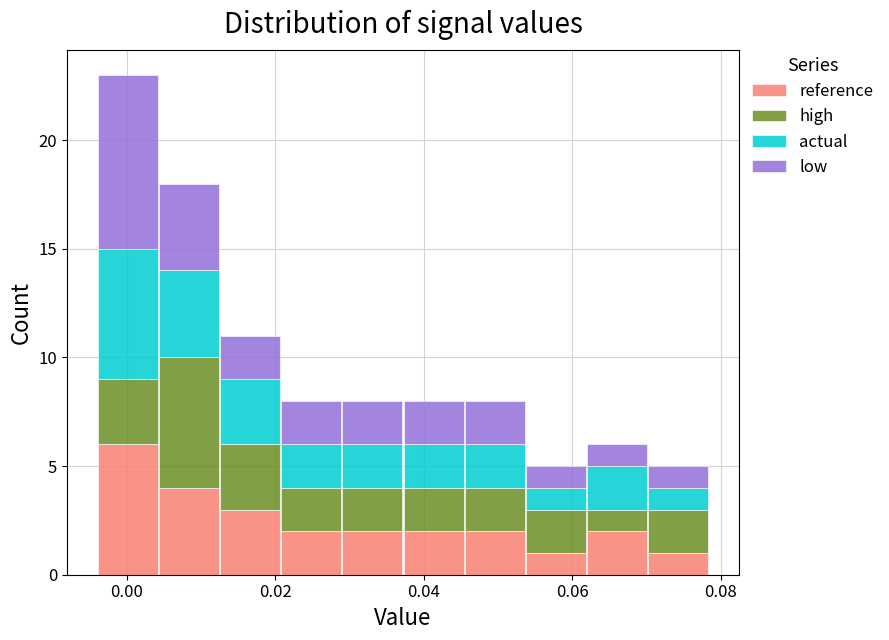

Reading left to right, list every stacked bar in this chart as the range it spans on the x-axis followed by its total height. Neither the bar edges nor the heights are printed on the chart, so give them approximately, as read against the axes.

-0.004 to 0.004: 23
0.004 to 0.012: 18
0.012 to 0.020: 11
0.020 to 0.028: 8
0.028 to 0.038: 8
0.038 to 0.046: 8
0.046 to 0.054: 8
0.054 to 0.062: 5
0.062 to 0.070: 6
0.070 to 0.078: 5